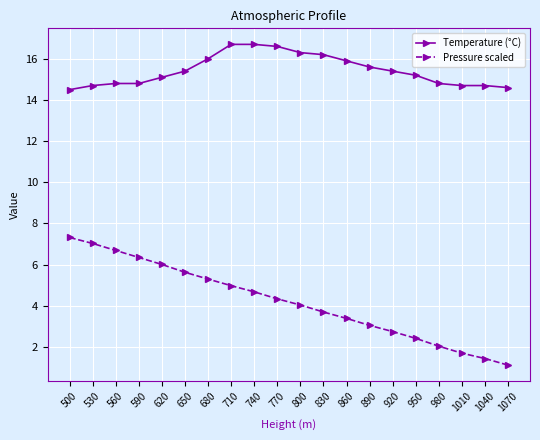

Which series has the widest spread of values?

Pressure scaled